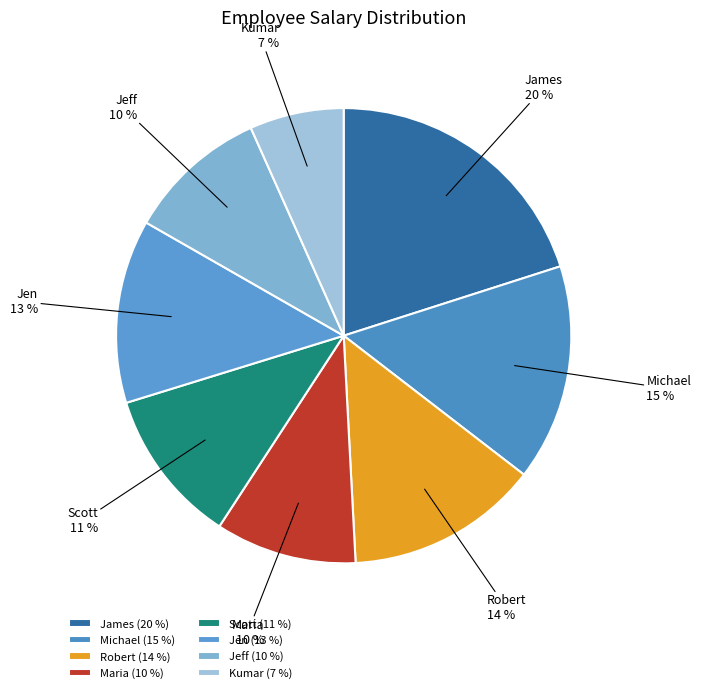

Is the sum of Scott and Jen greater than half?

No